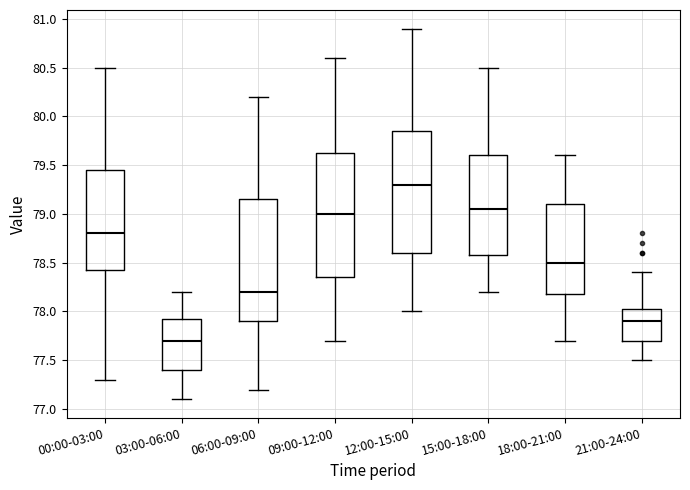

Reading left to right, read every box against the y-axis: the position of its median line, the range the box covers, and the ends of its whiskers. The values are not printed on the chart, so give them approximately, as read against the axis.

00:00-03:00: median 78.80, box 78.45 to 79.45, whiskers 77.30 to 80.50
03:00-06:00: median 77.70, box 77.40 to 77.95, whiskers 77.10 to 78.20
06:00-09:00: median 78.20, box 77.90 to 79.15, whiskers 77.20 to 80.20
09:00-12:00: median 79.00, box 78.35 to 79.65, whiskers 77.70 to 80.60
12:00-15:00: median 79.30, box 78.60 to 79.85, whiskers 78.00 to 80.90
15:00-18:00: median 79.05, box 78.60 to 79.60, whiskers 78.20 to 80.50
18:00-21:00: median 78.50, box 78.20 to 79.10, whiskers 77.70 to 79.60
21:00-24:00: median 77.90, box 77.70 to 78.05, whiskers 77.50 to 78.40